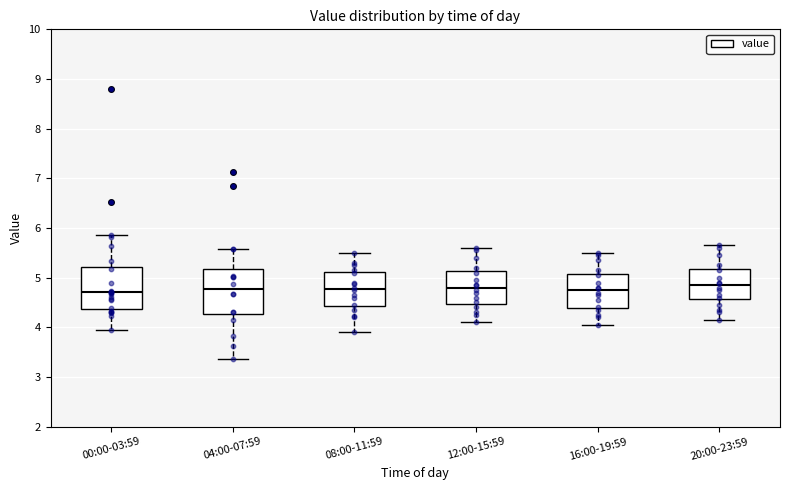

Reading left to right, read every box against the y-axis: the position of its median line, the range the box covers, and the ends of its whiskers. The values are not printed on the chart, so give them approximately, as read against the axis.

00:00-03:59: median 4.7, box 4.4 to 5.2, whiskers 4.0 to 5.9
04:00-07:59: median 4.8, box 4.3 to 5.2, whiskers 3.4 to 5.6
08:00-11:59: median 4.8, box 4.4 to 5.1, whiskers 3.9 to 5.5
12:00-15:59: median 4.8, box 4.5 to 5.1, whiskers 4.1 to 5.6
16:00-19:59: median 4.8, box 4.4 to 5.1, whiskers 4.1 to 5.5
20:00-23:59: median 4.9, box 4.6 to 5.2, whiskers 4.2 to 5.7